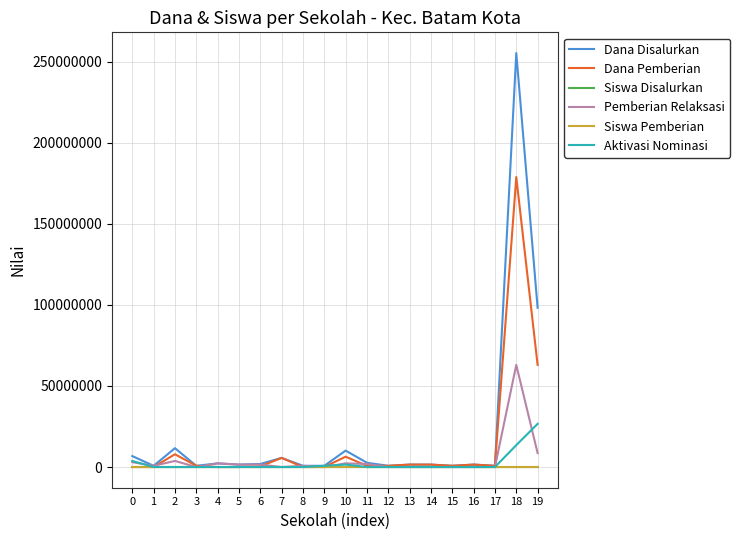

Which series has the widest spread of values?

Dana Disalurkan